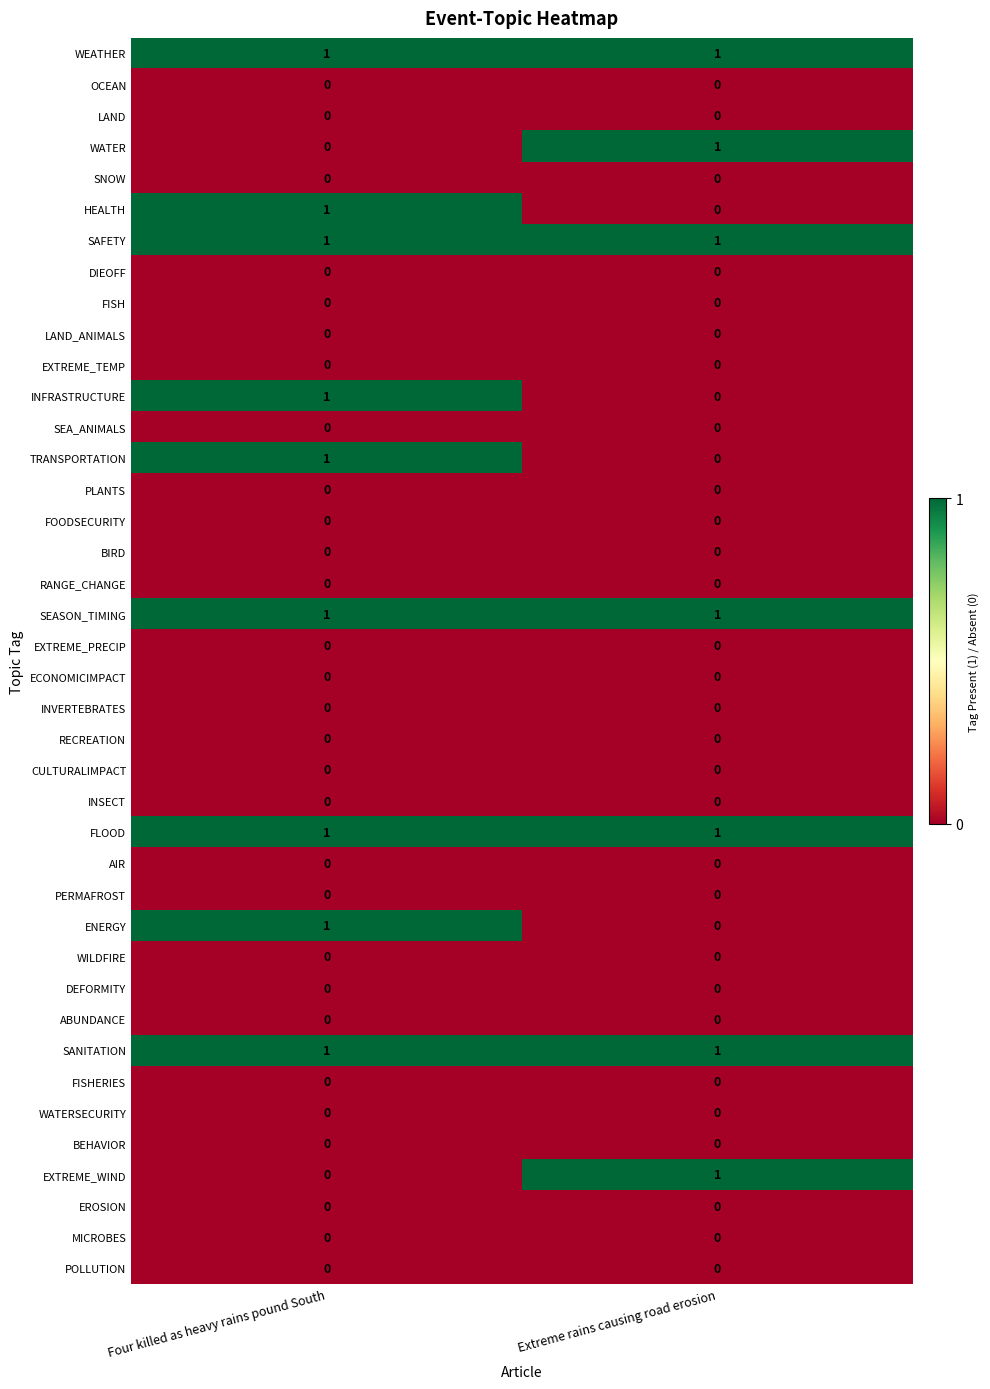

Is the value of LAND_ANIMALS at Four killed as heavy rains pound South greater than the value of SEASON_TIMING at Extreme rains causing road erosion?

No